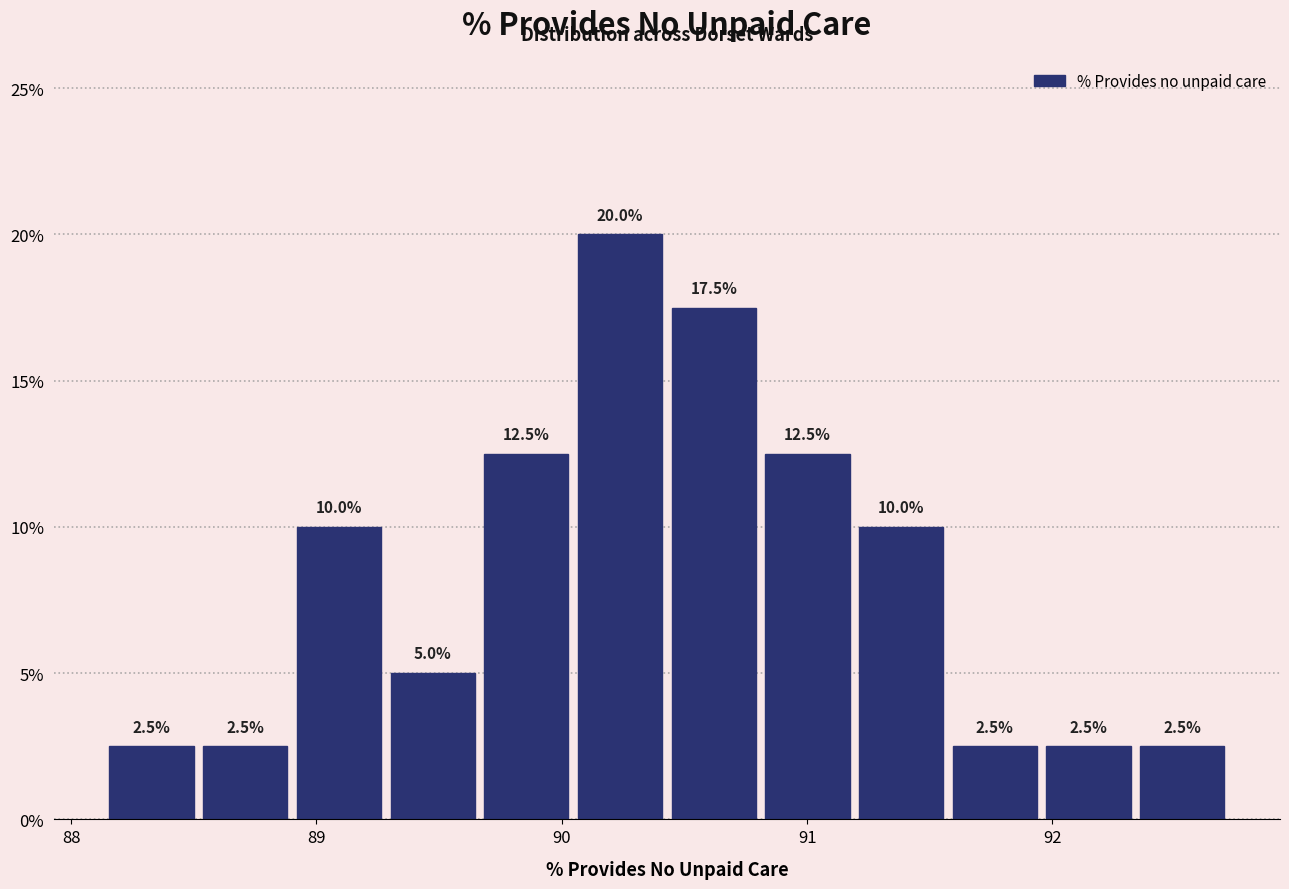

Around what value on the x-axis is the tallest bar? Give the approximate position of its centre, as read against the axis.

90.2